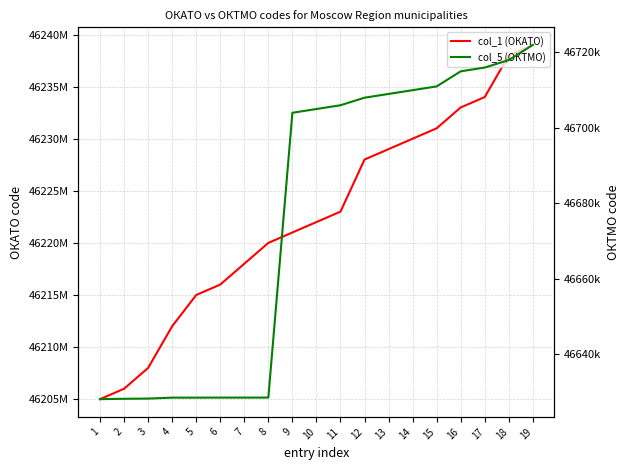

The col_1 (ОКАТО) series shows 69543214972 at 10. True or false?

False